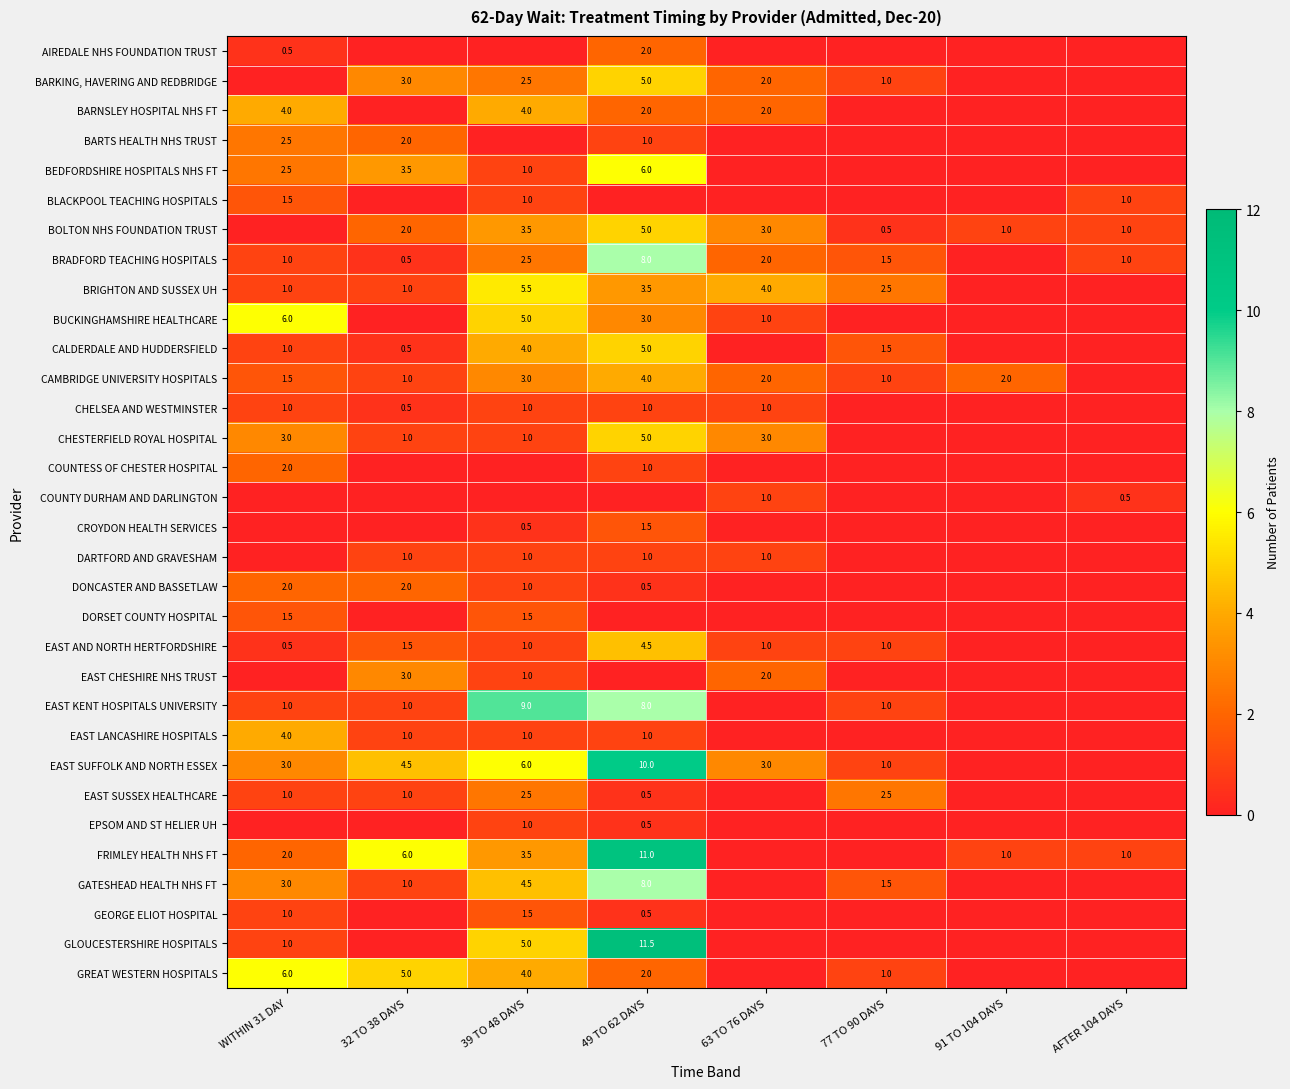

What is the difference between the FRIMLEY HEALTH NHS FT values at 39 TO 48 DAYS and WITHIN 31 DAY?

1.5